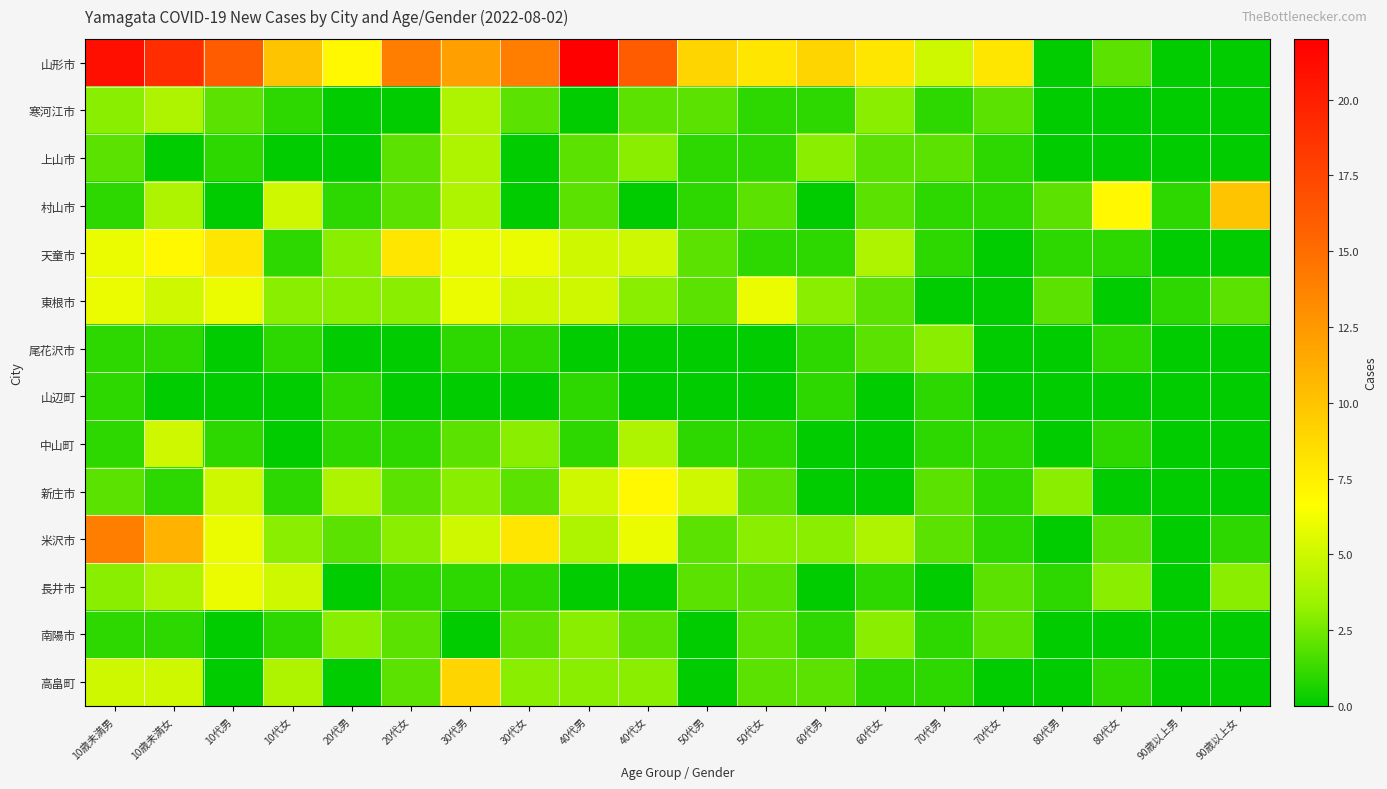

At how many categories does at least one series exceed 20?

2